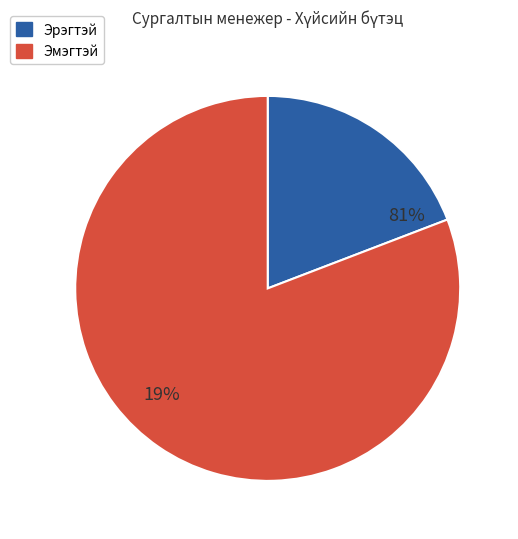

At Төв, list the series in order from smallest to largest.

Эрэгтэй, Эмэгтэй